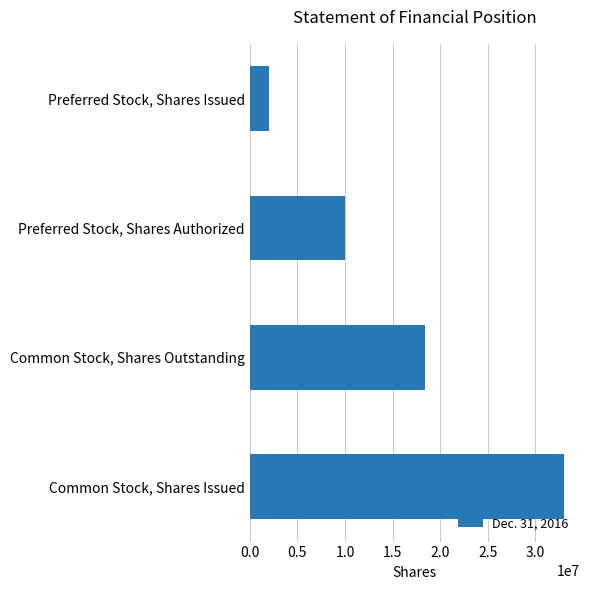

What is the maximum value shown in the chart?

33036400